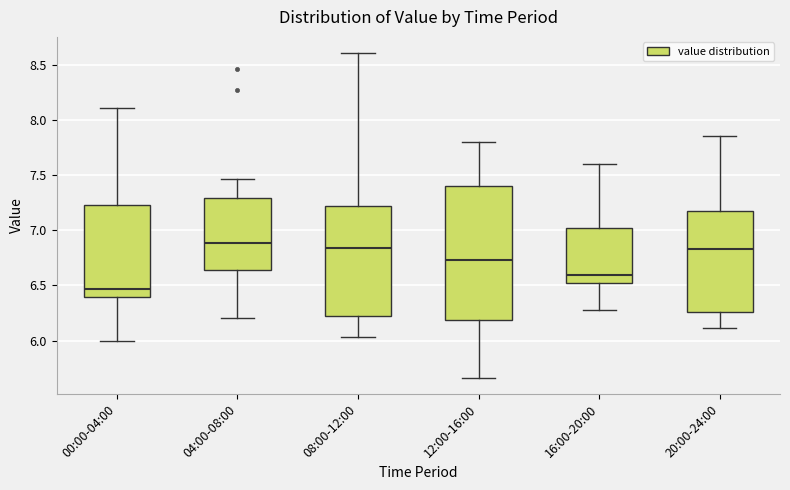

Which box is the tallest, from its lower edge to its upper edge?

12:00-16:00